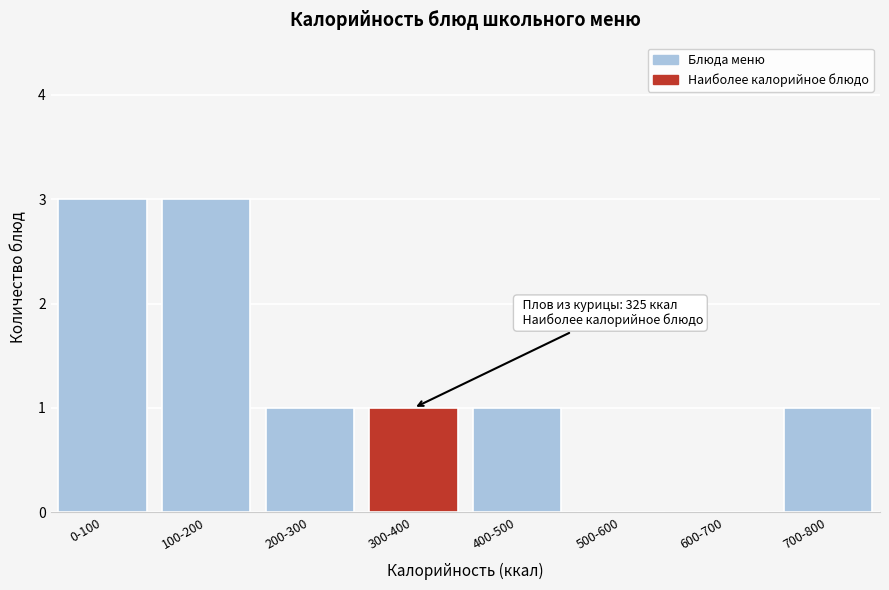

Reading left to right, list all the values displayed in this chart.

0-100=3	100-200=3	200-300=1	300-400=1	400-500=1	500-600=0	600-700=0	700-800=1